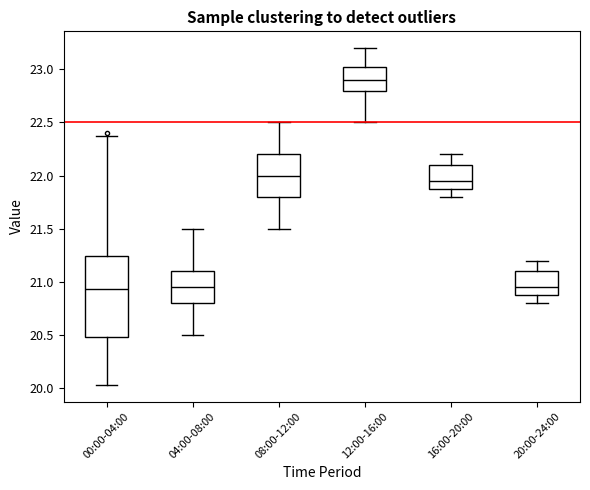

Reading left to right, read every box against the y-axis: the position of its median line, the range the box covers, and the ends of its whiskers. The values are not printed on the chart, so give them approximately, as read against the axis.

00:00-04:00: median 20.95, box 20.50 to 21.25, whiskers 20.05 to 22.35
04:00-08:00: median 20.95, box 20.80 to 21.10, whiskers 20.50 to 21.50
08:00-12:00: median 22.00, box 21.80 to 22.20, whiskers 21.50 to 22.50
12:00-16:00: median 22.90, box 22.80 to 23.05, whiskers 22.50 to 23.20
16:00-20:00: median 21.95, box 21.90 to 22.10, whiskers 21.80 to 22.20
20:00-24:00: median 20.95, box 20.90 to 21.10, whiskers 20.80 to 21.20